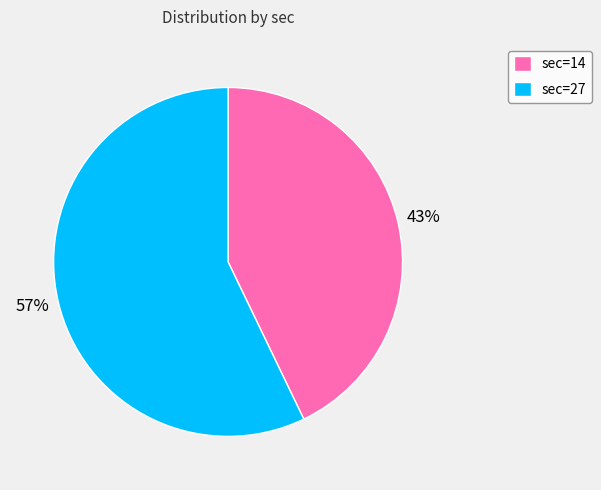

To the nearest percent, what is the difference between the largest and smallest slice percentages?

14%